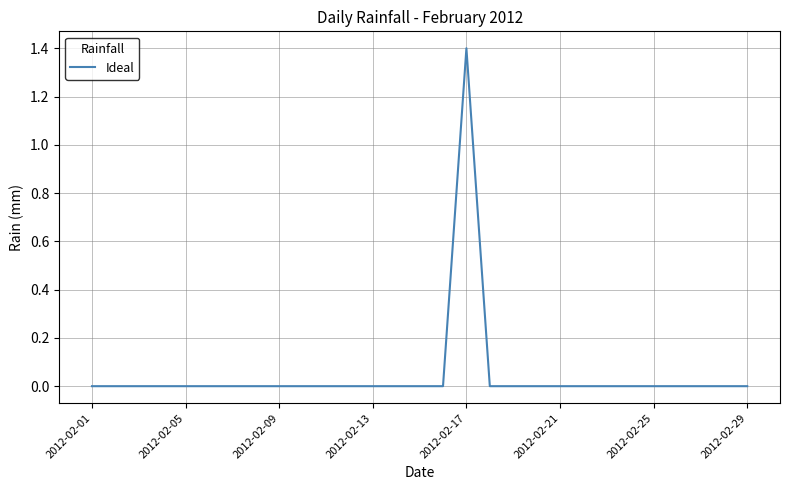

What is the difference between the maximum and minimum values?

1.4